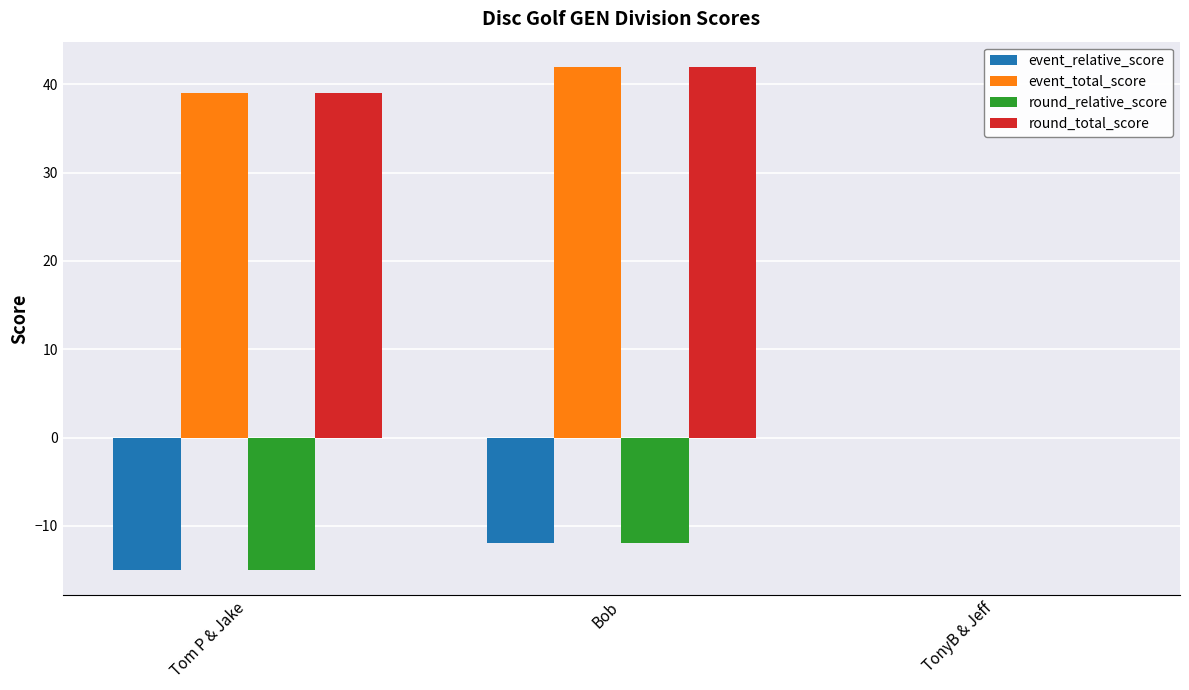

At which label is round_total_score closest to 21?

Tom P & Jake